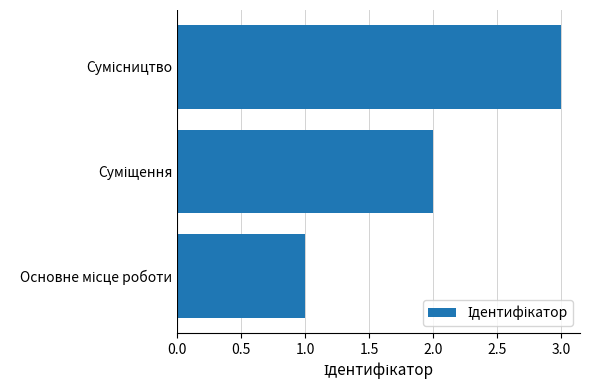

What is the sum of all values?

6